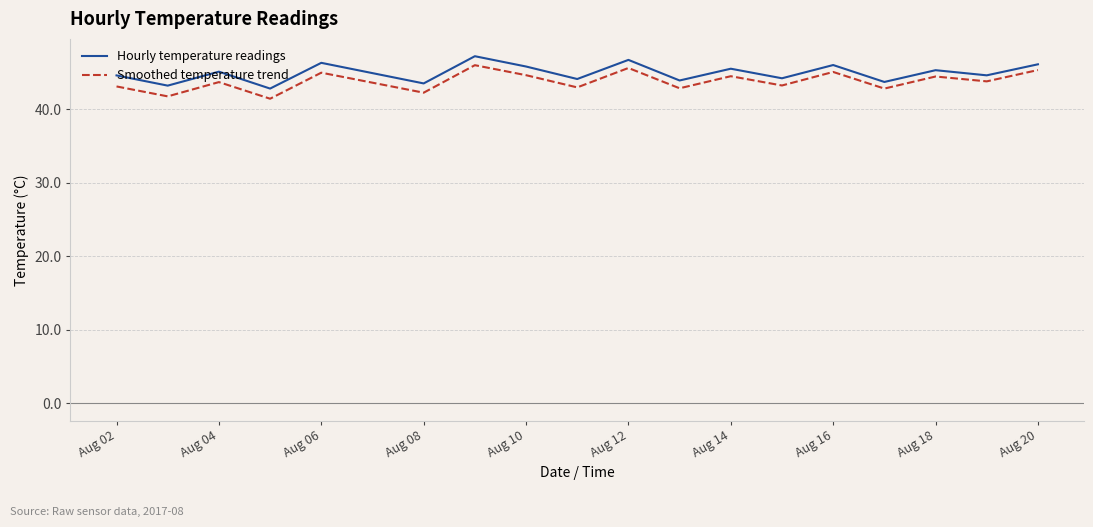

What is the lowest value of the Smoothed temperature trend series?

41.4